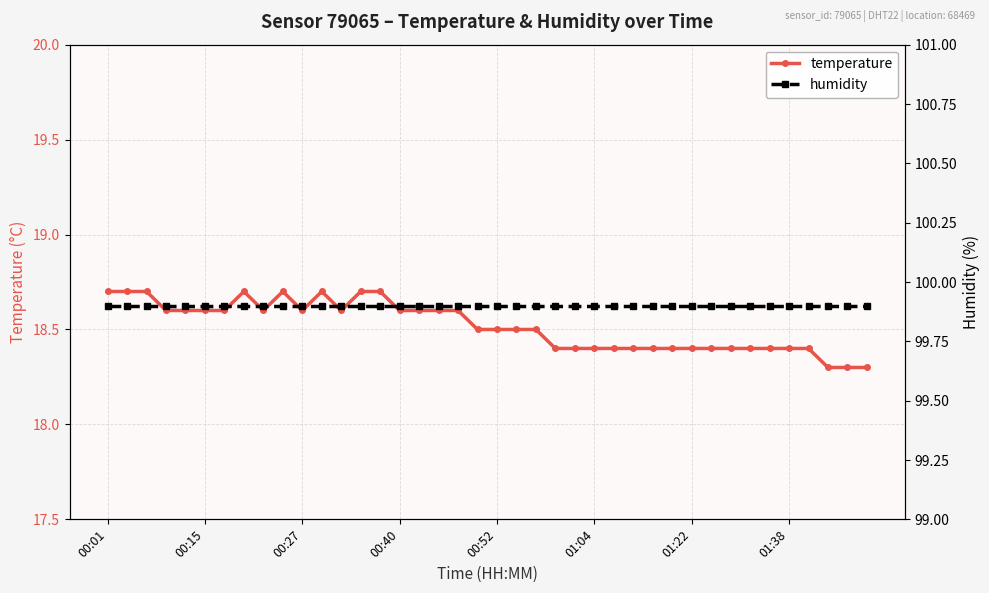

How many lines are shown in the chart?

2